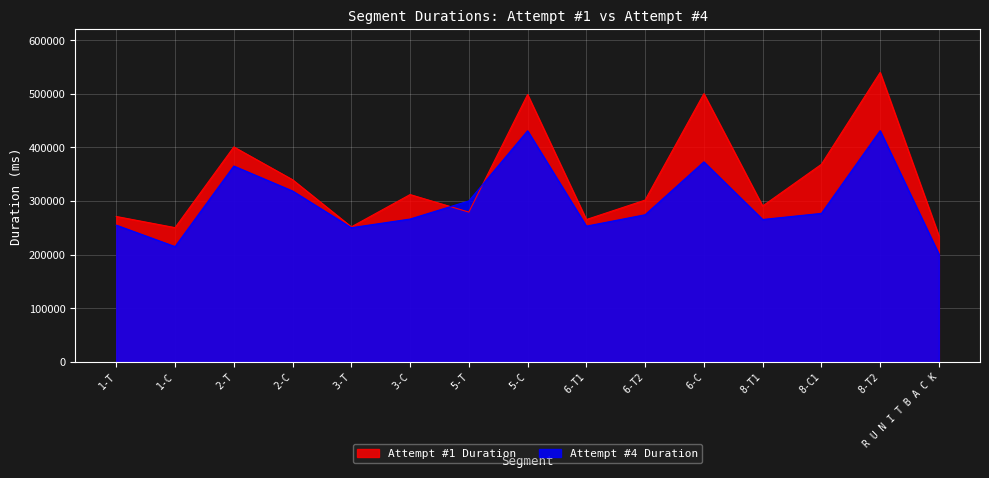

What is the greatest value displayed?

539941